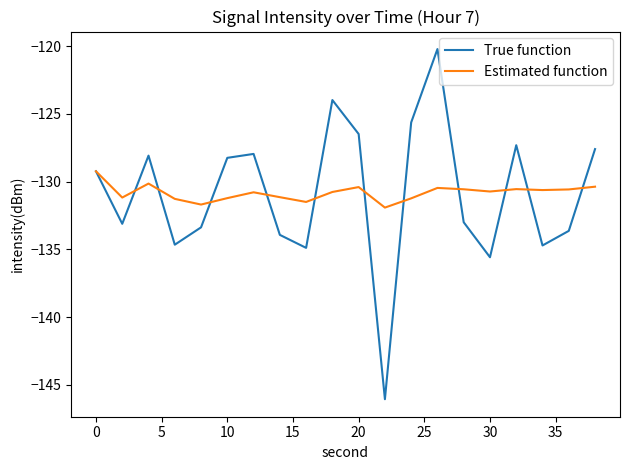

What is the greatest value displayed?

-120.2